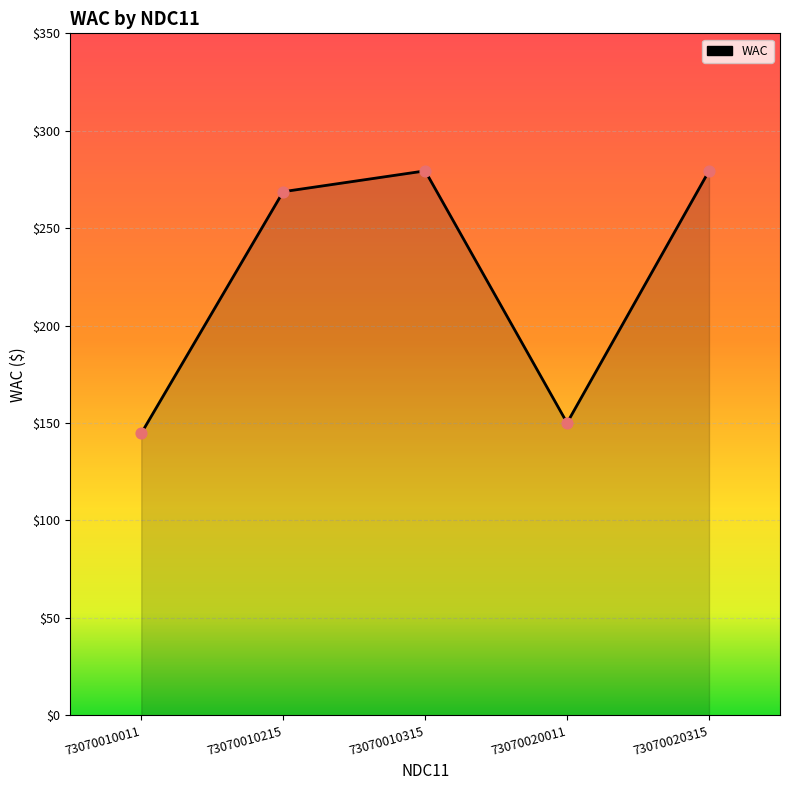

What is the change in value from 73070010215 to 73070020315?

+10.7